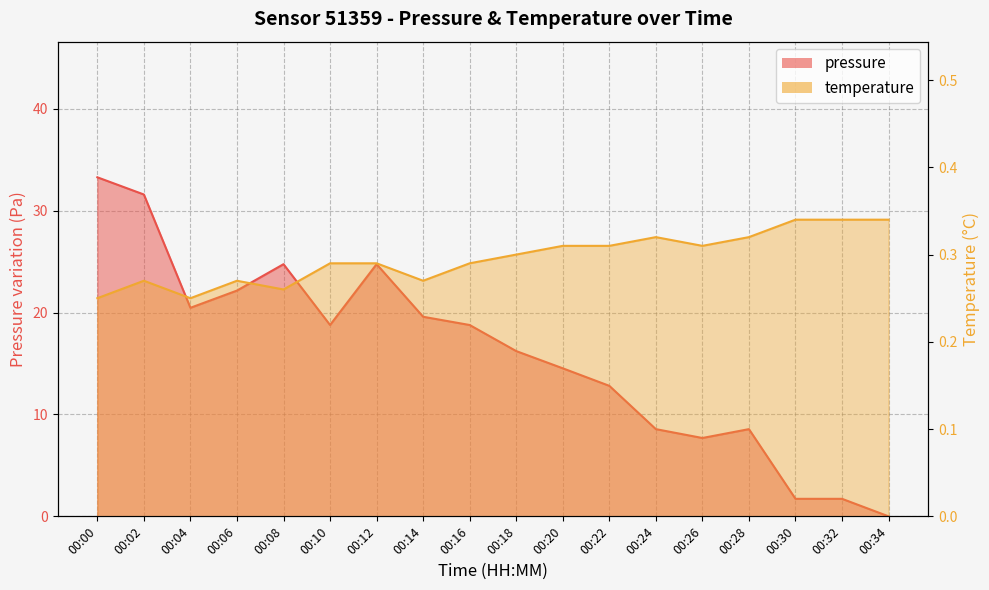

What is the average value of the pressure series?

15.9